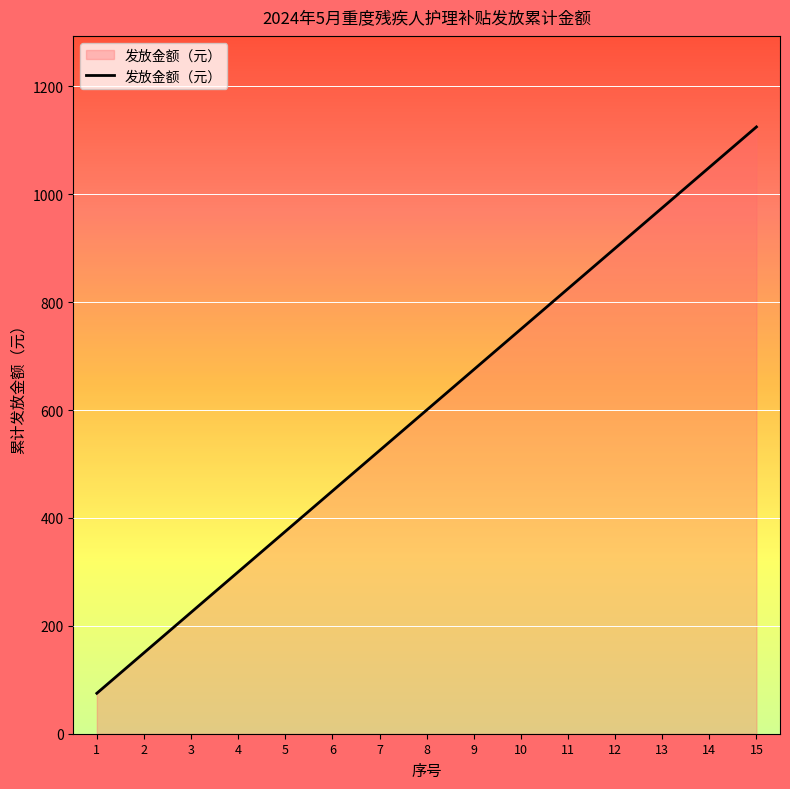

Rank the categories by value from lowest to highest.

1, 2, 3, 4, 5, 6, 7, 8, 9, 10, 11, 12, 13, 14, 15